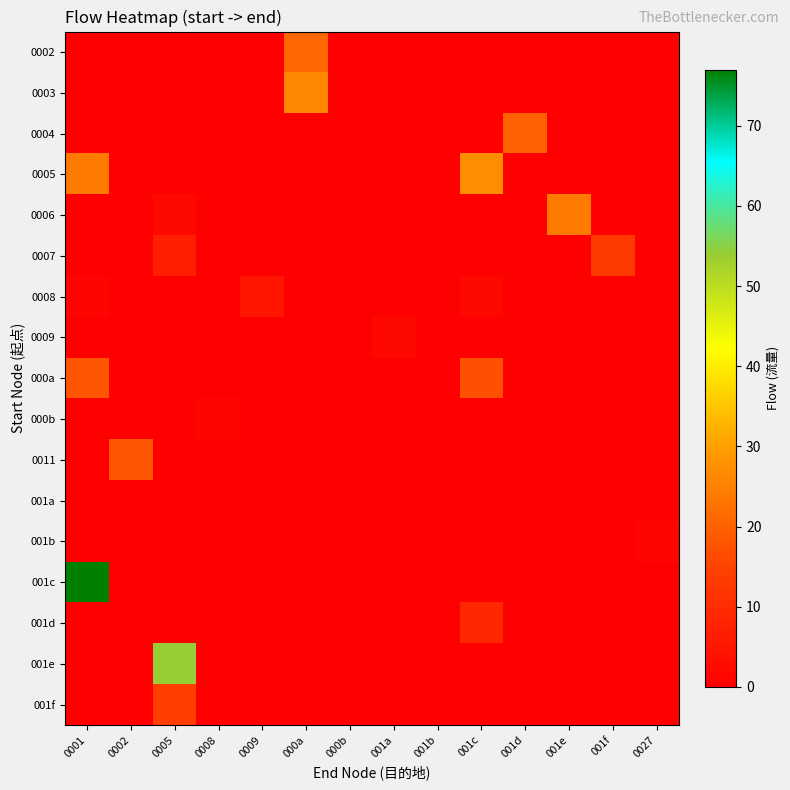

How many data points does each series have?

14